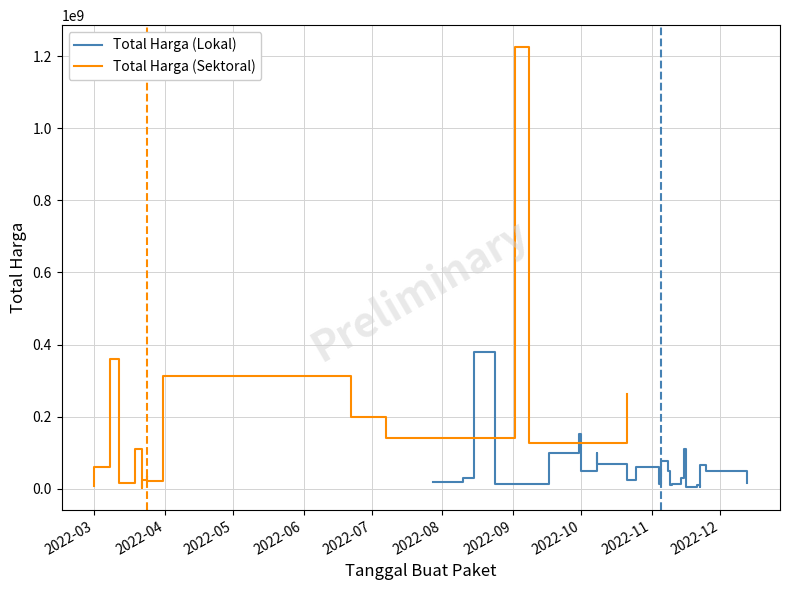

What is the maximum value shown in the chart?

1224682000